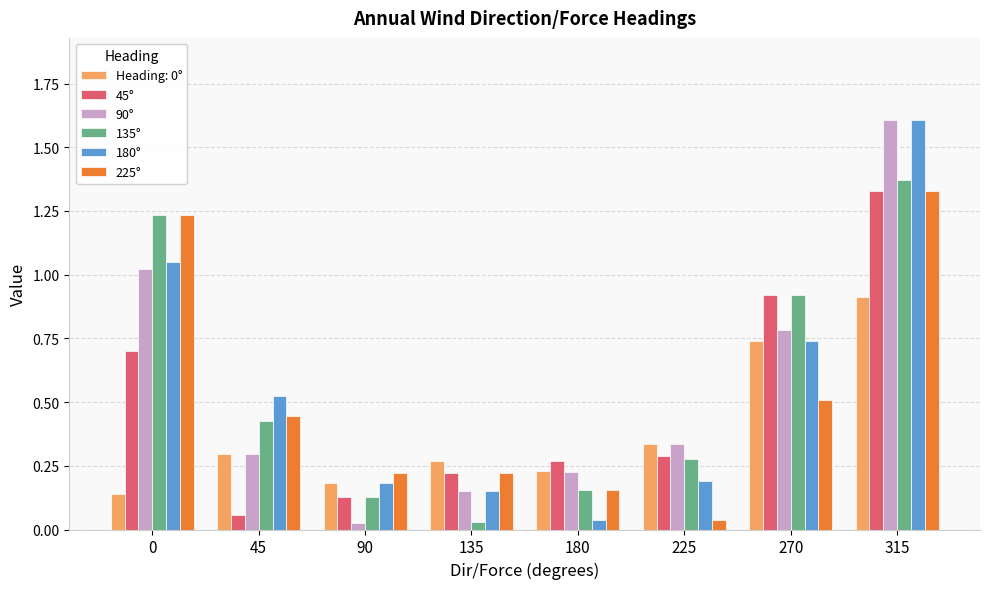

What is the sum of all Heading: 0° values?

3.1